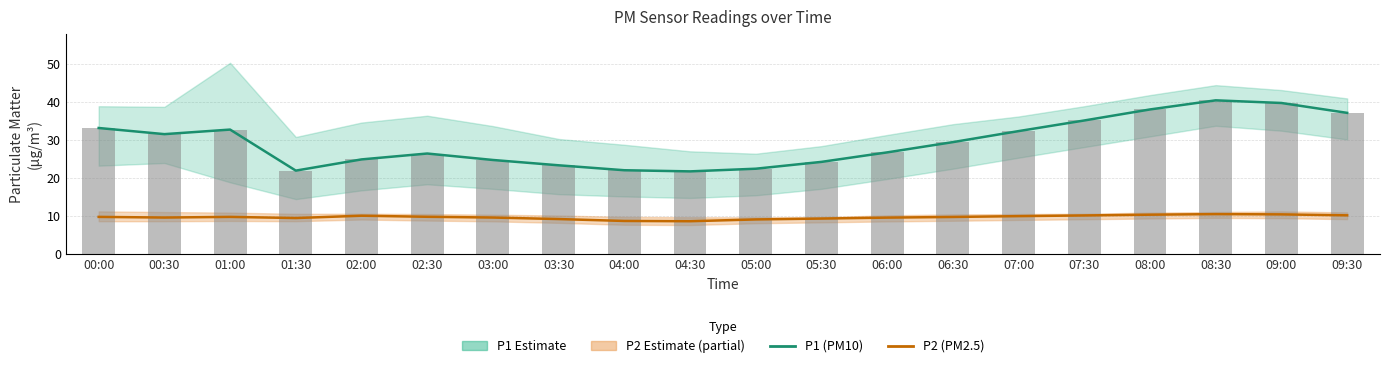

Reading left to right, extract all data points from this chart.

P1 (PM10): 00:00=33.2	00:30=31.6	01:00=32.8	01:30=22.0	02:00=24.9	02:30=26.5	03:00=24.8	03:30=23.4	04:00=22.1	04:30=21.8	05:00=22.5	05:30=24.3	06:00=26.8	06:30=29.5	07:00=32.4	07:30=35.2	08:00=38.1	08:30=40.5	09:00=39.8	09:30=37.2
P2 (PM2.5): 00:00=9.8	00:30=9.7	01:00=9.8	01:30=9.5	02:00=10.1	02:30=9.8	03:00=9.7	03:30=9.2	04:00=8.8	04:30=8.7	05:00=9.2	05:30=9.4	06:00=9.6	06:30=9.8	07:00=10.0	07:30=10.2	08:00=10.4	08:30=10.6	09:00=10.5	09:30=10.2
P1 (bar): 00:00=33.2	00:30=31.6	01:00=32.8	01:30=22.0	02:00=24.9	02:30=26.5	03:00=24.8	03:30=23.4	04:00=22.1	04:30=21.8	05:00=22.5	05:30=24.3	06:00=26.8	06:30=29.5	07:00=32.4	07:30=35.2	08:00=38.1	08:30=40.5	09:00=39.8	09:30=37.2